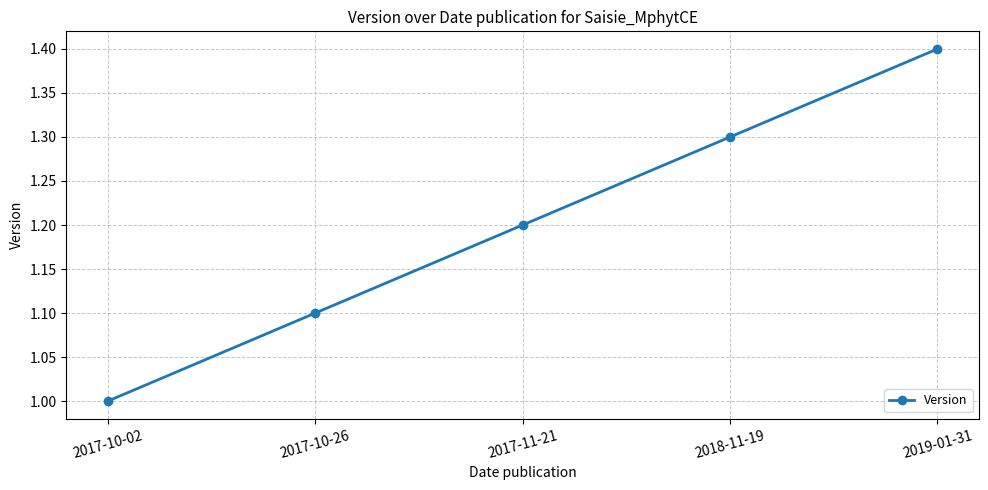

List the labels in order of value, smallest first.

2017-10-02, 2017-10-26, 2017-11-21, 2018-11-19, 2019-01-31